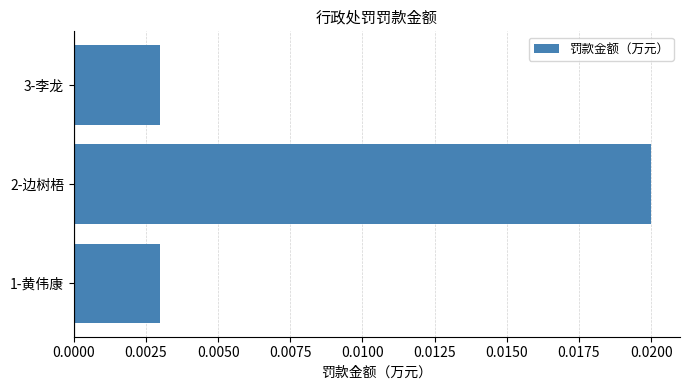

Are the bars grouped side by side (vs. stacked)?

No